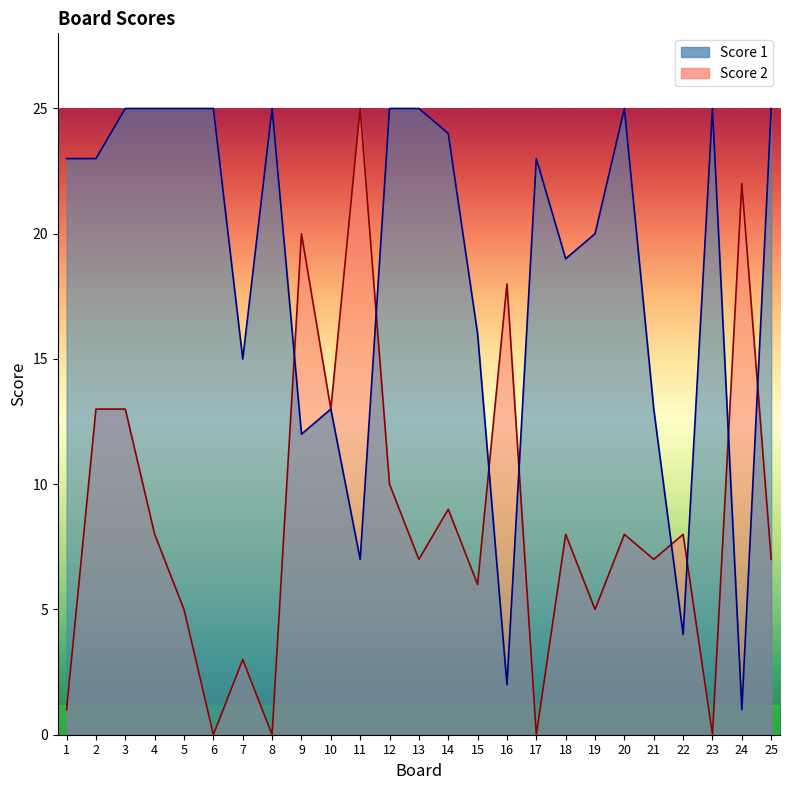

At 8, list the series in order from smallest to largest.

Score 2, Score 1